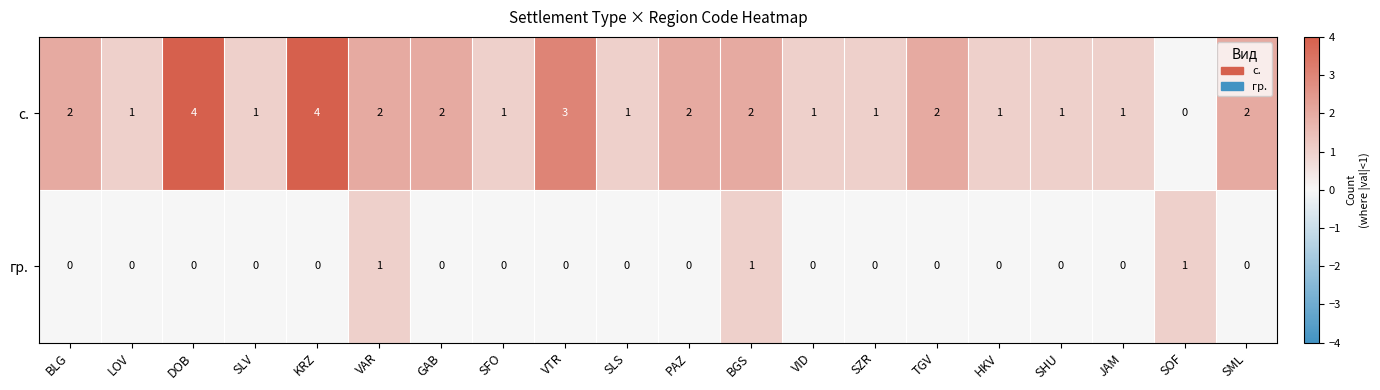

What is the sum of the с. values at SHU and VTR?

4